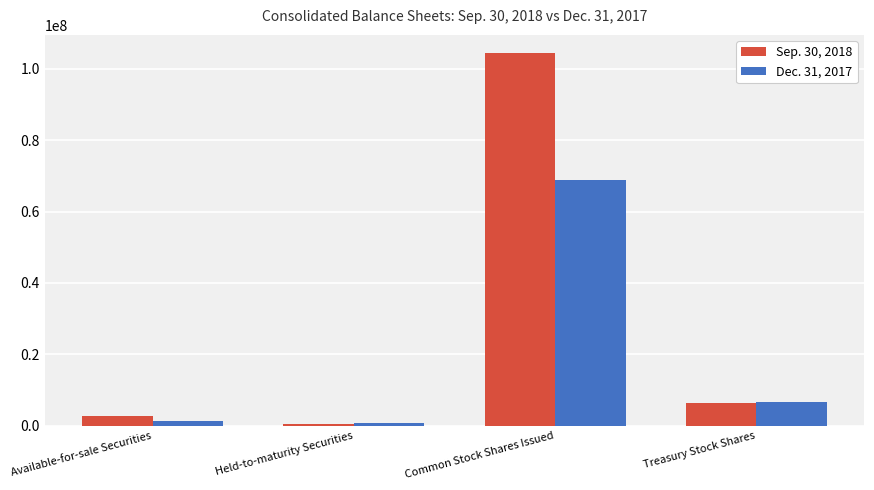

How many categories are shown in the chart?

4